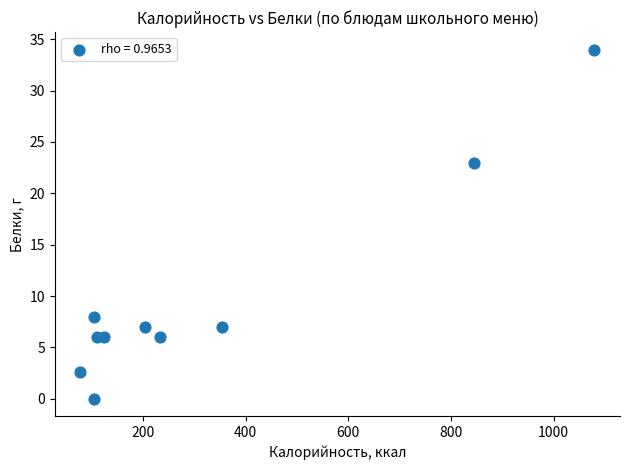

What is the range of Y values (max minus min)?

34.0